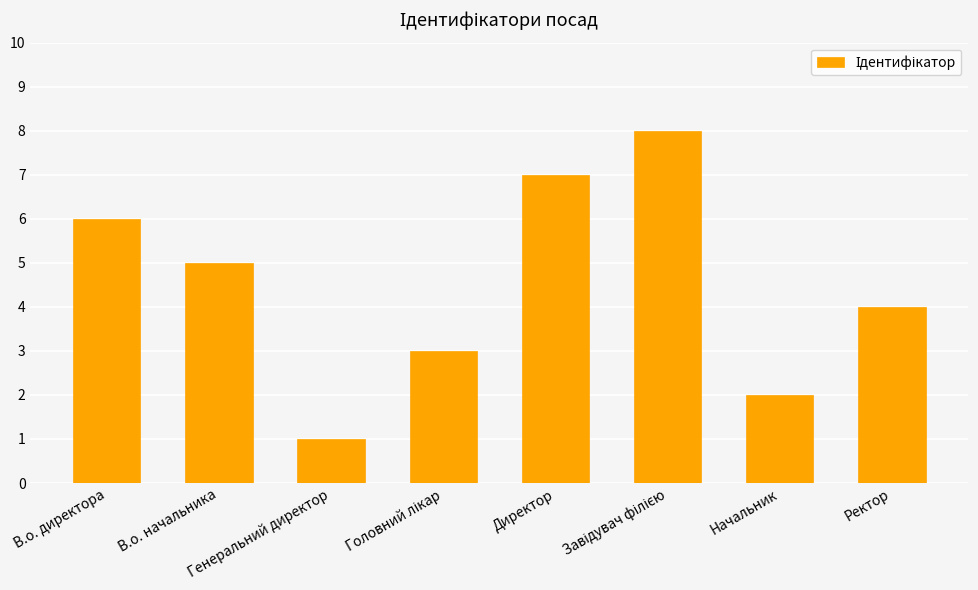

At which label does the data first exceed 5?

В.о. директора